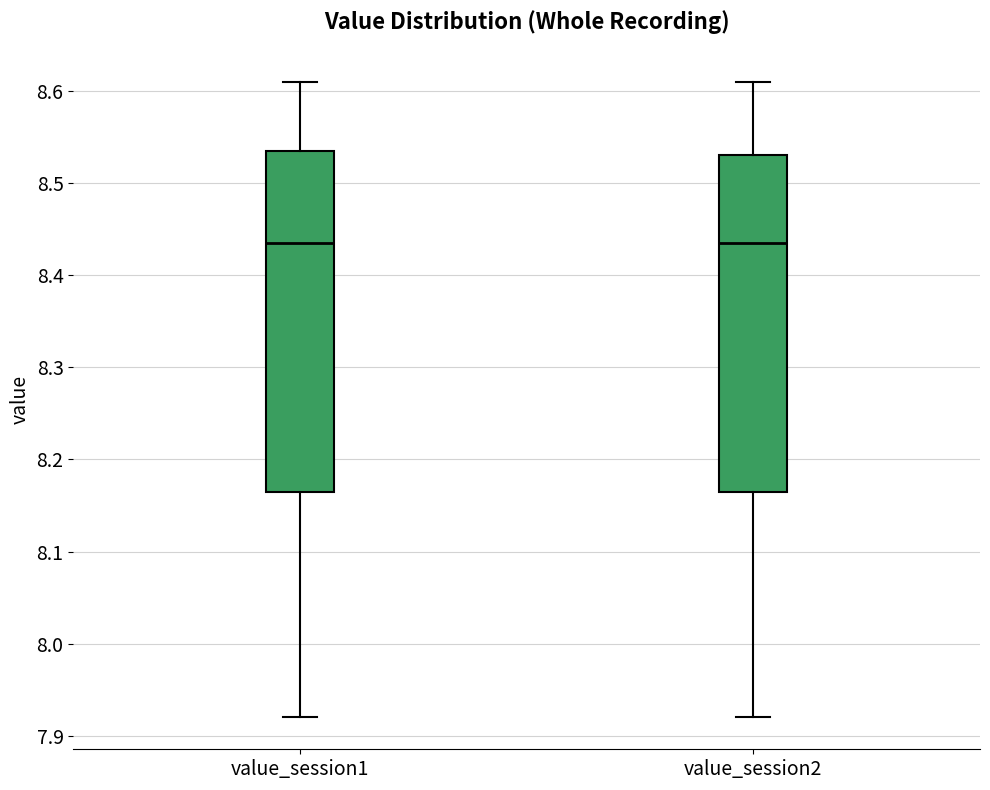

Reading left to right, transcribe this box plot: for each box, give where its median line is, the range the box spans, and where its two whiskers end, as read against the y-axis. The values are not printed on the chart, so give them approximately, as read against the axis.

value_session1: median 8.44, box 8.17 to 8.54, whiskers 7.92 to 8.61
value_session2: median 8.44, box 8.17 to 8.53, whiskers 7.92 to 8.61